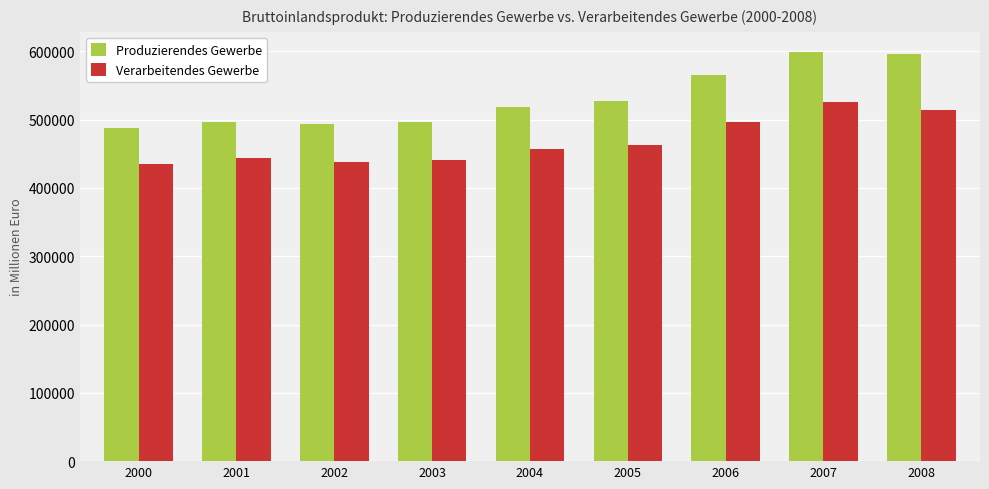

What is the value of the Produzierendes Gewerbe bar at the 9th from the left?

596661